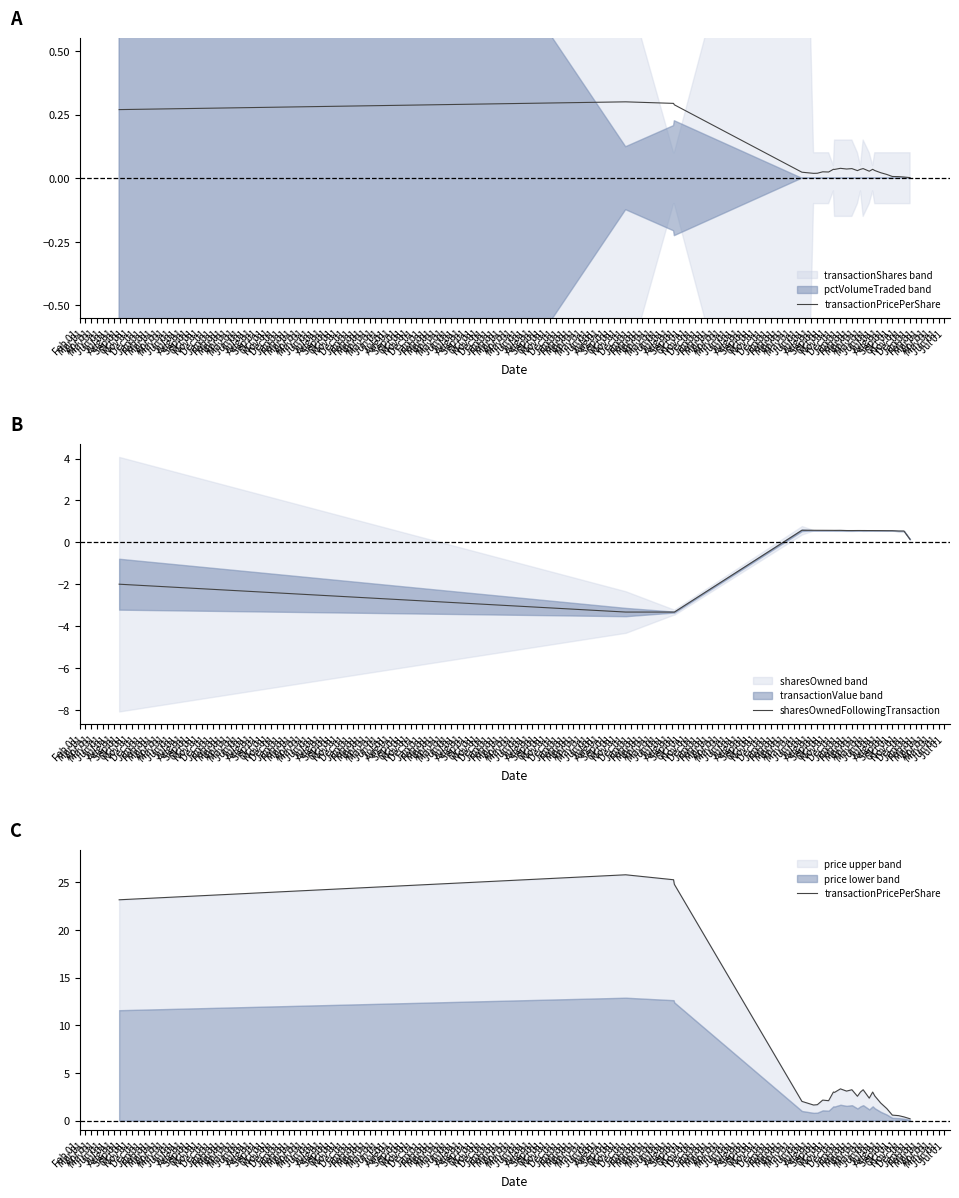

What is the lowest value of the transactionPricePerShare series?

0.2